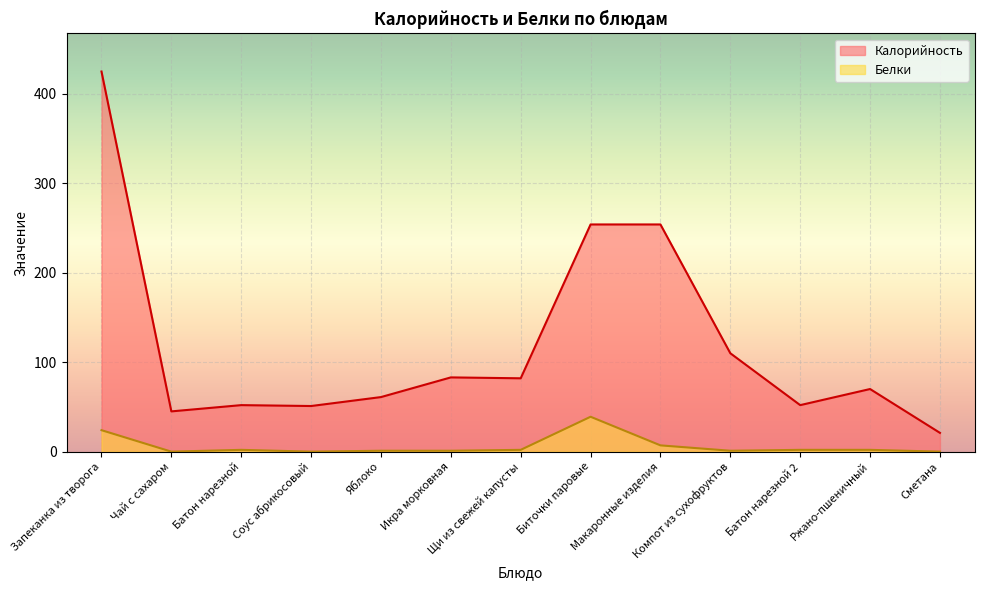

Reading left to right, extract all data points from this chart.

Калорийность: 425	45	52	51	61	83	82	254	254	110	52	70	21
Белки: 24	0	2	0	1	1	2	39	7	1	2	2	0